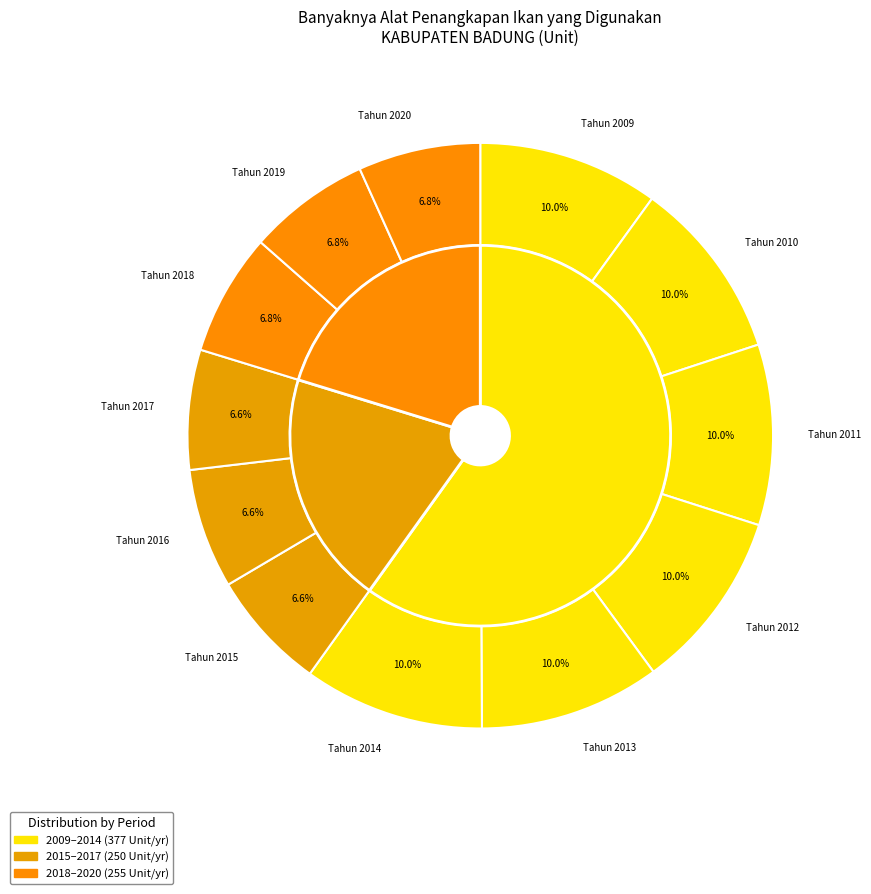

How many segments does this pie chart have?

12